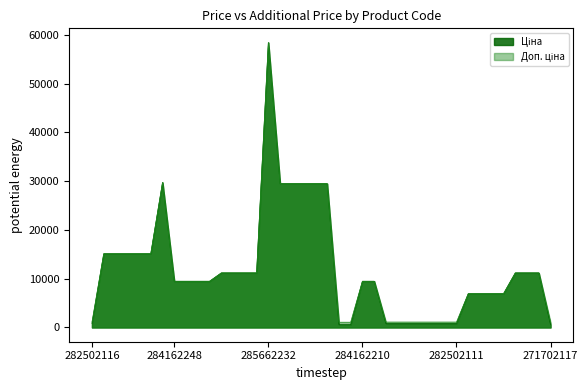

Between 285112220 and 273001960, which series saw the biggest shift?

Ціна